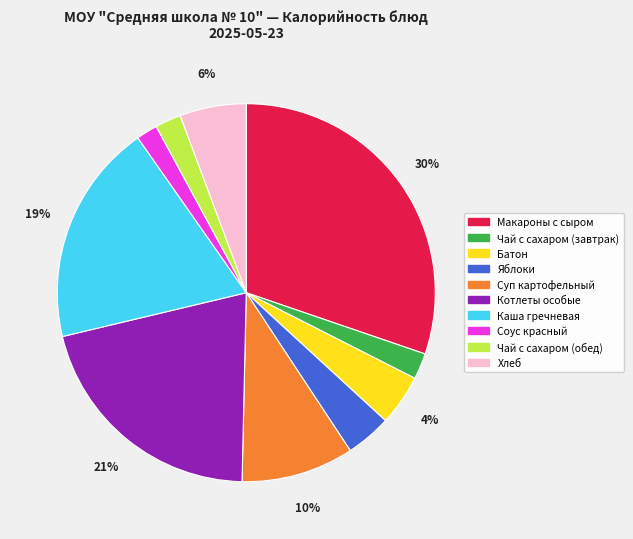

To the nearest percent, what is the difference between the largest and smallest slice percentages?

28%